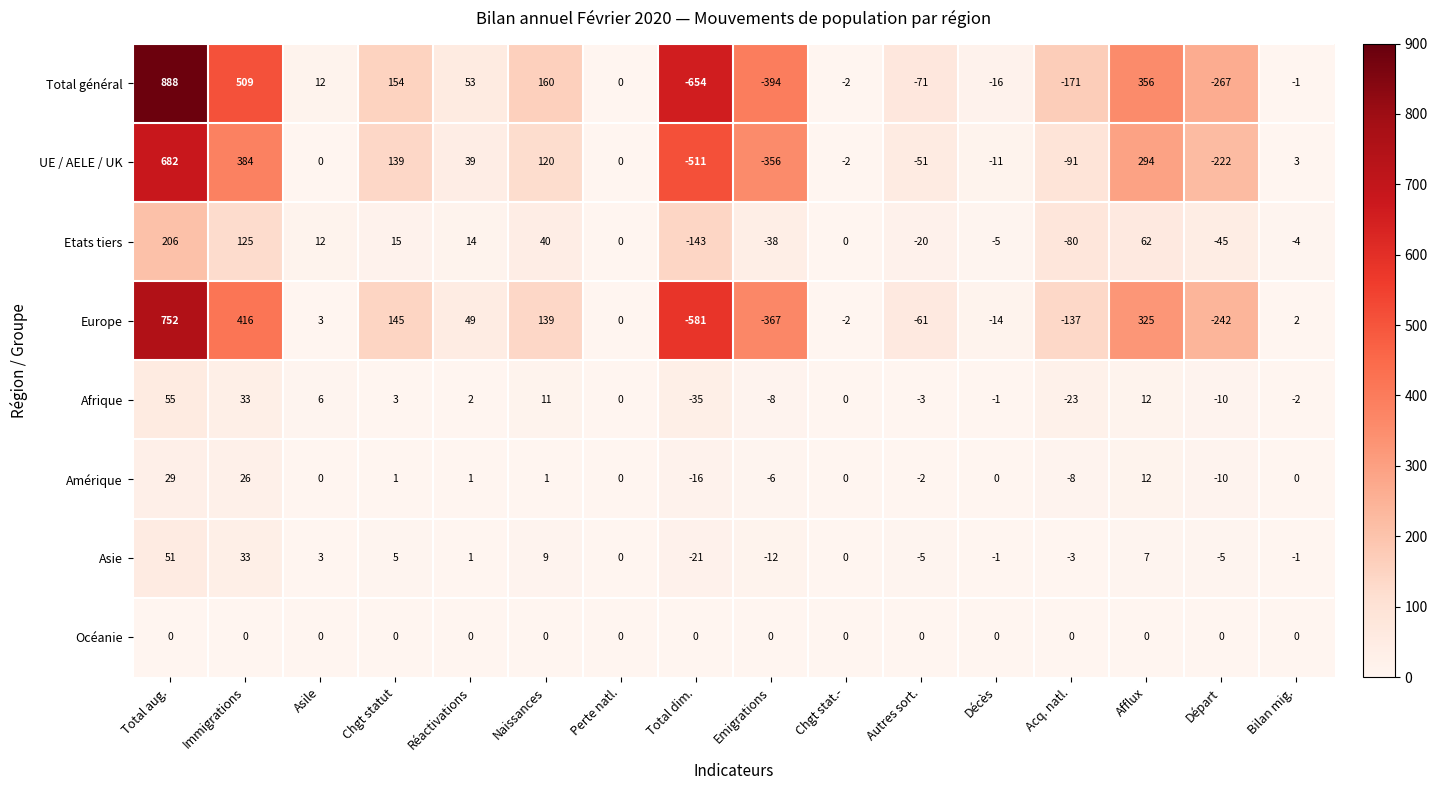

Count the number of categories in the chart.

16